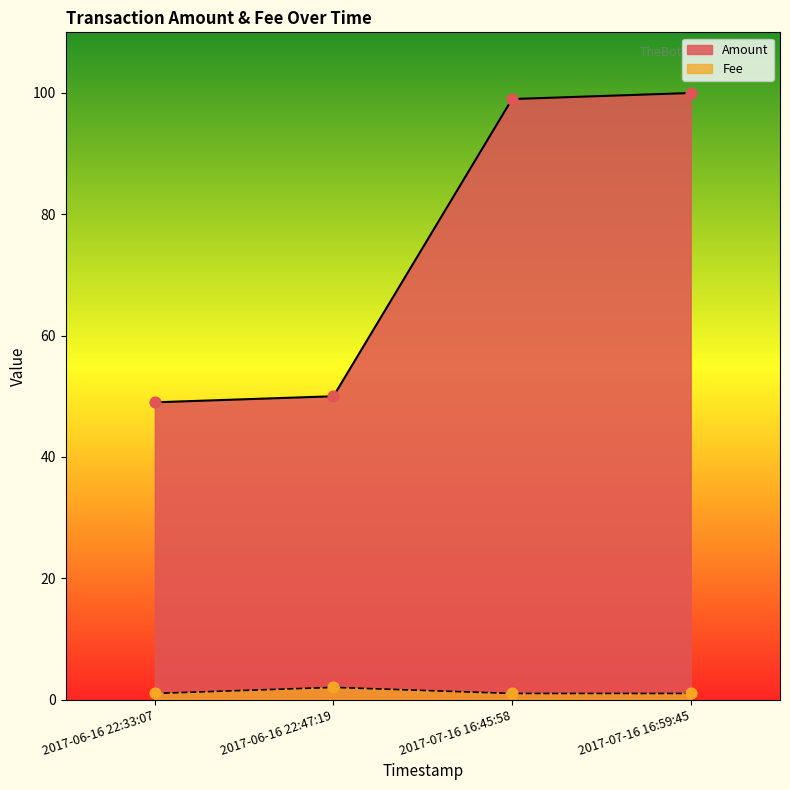

Which series has the widest spread of Y values?

Amount